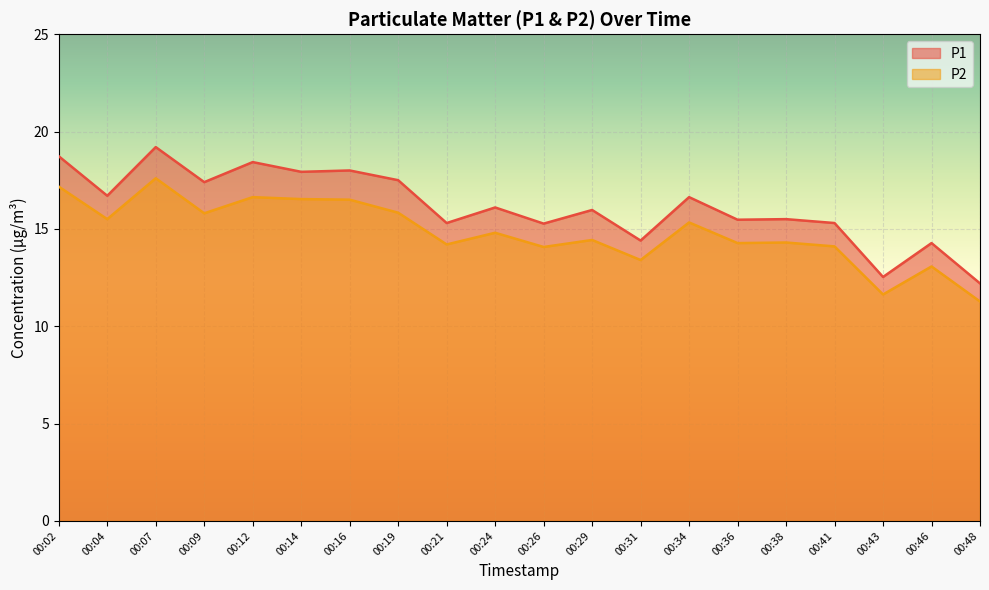

The value of P1 at 00:07 is 27.8. True or false?

False